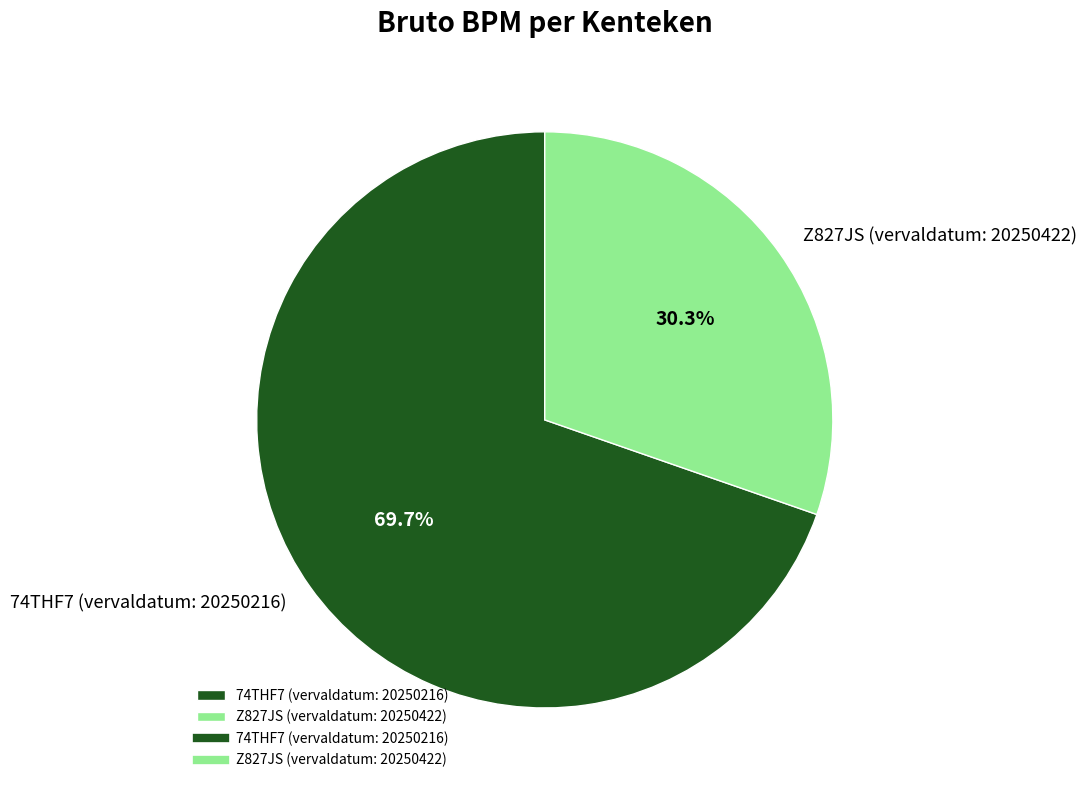

Combined, do Z827JS (vervaldatum: 20250422) and 74THF7 (vervaldatum: 20250216) account for over 50%?

Yes